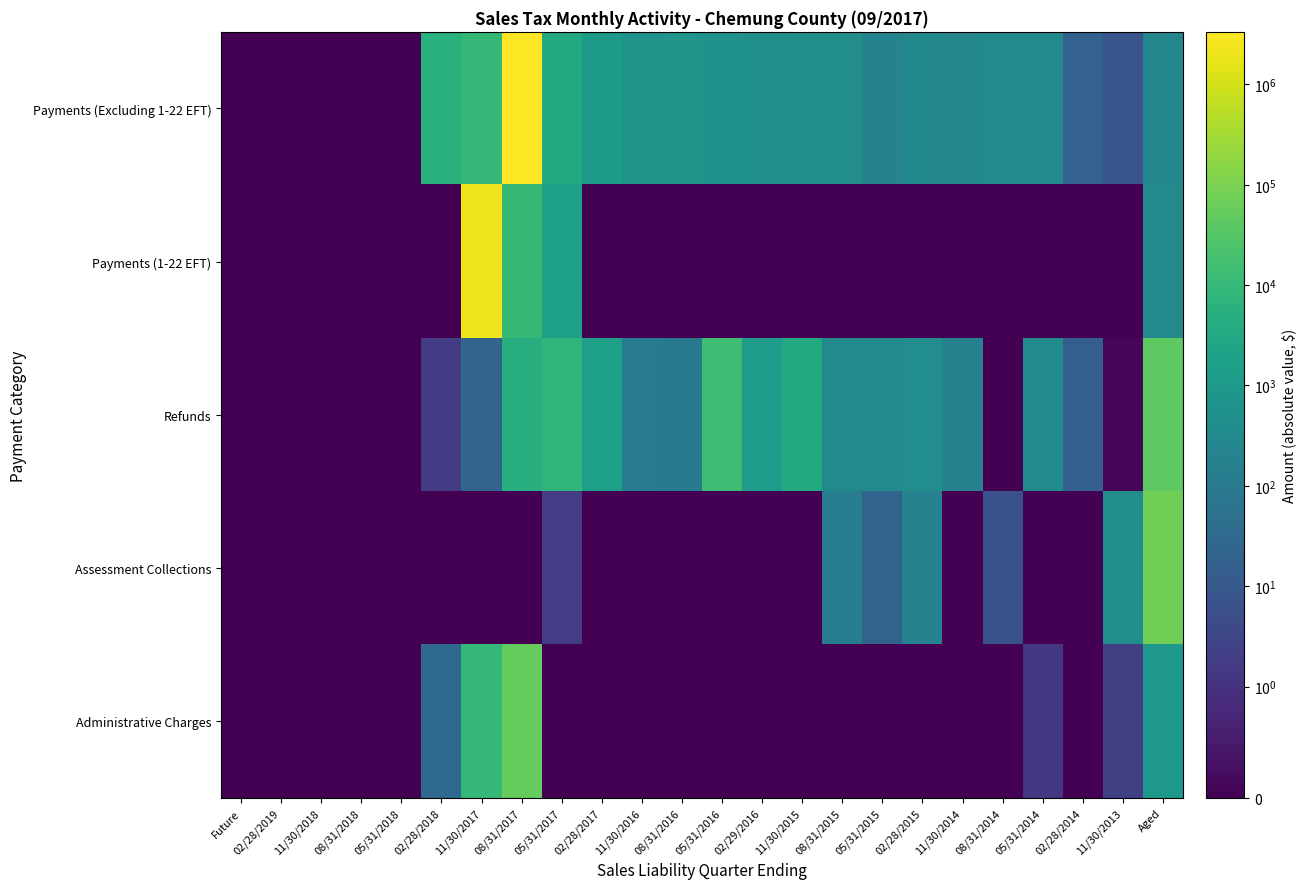

Rank the series at 02/29/2016 from highest to lowest value.

Refunds, Payments (Excluding 1-22 EFT), Payments (1-22 EFT), Assessment Collections, Administrative Charges